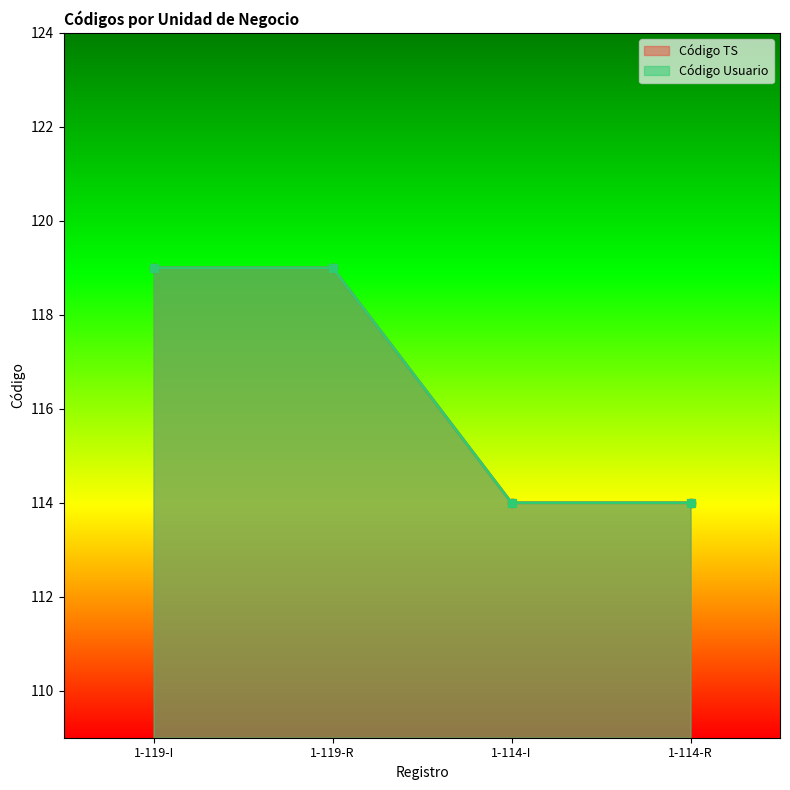

What is the label of the 3rd point from the left?

1-114-I